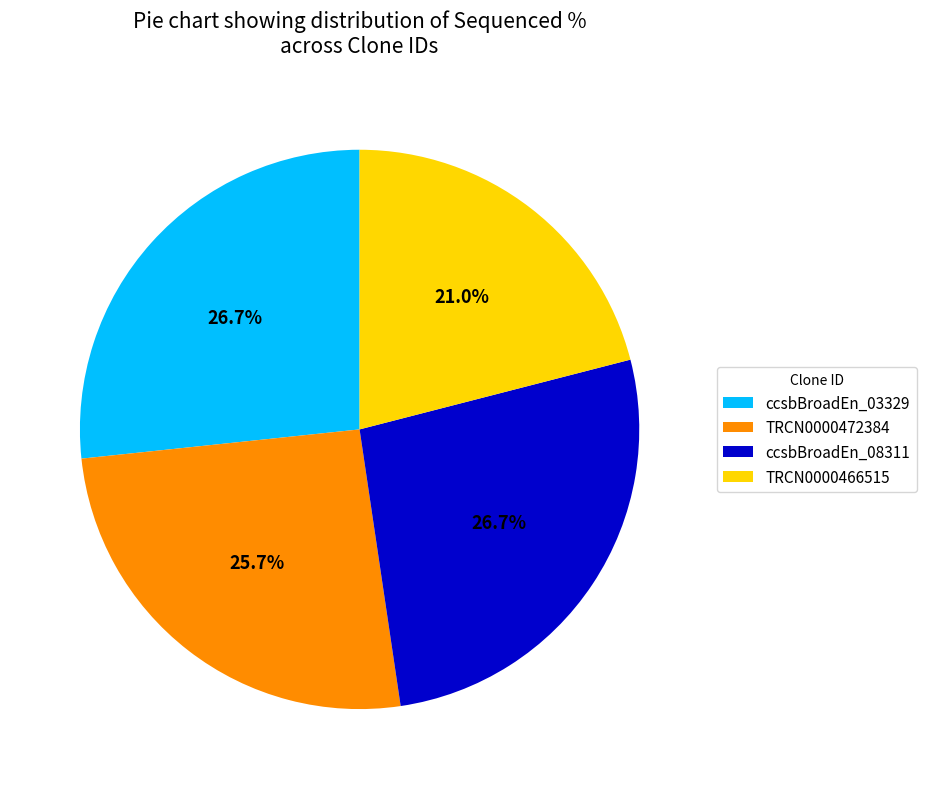

How many slices are in this pie chart?

4